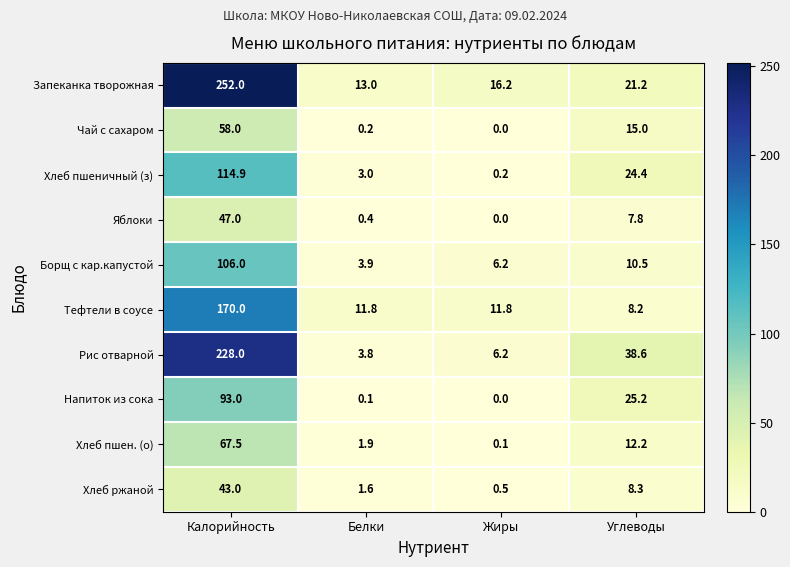

Which series has the largest total across all categories?

Запеканка творожная